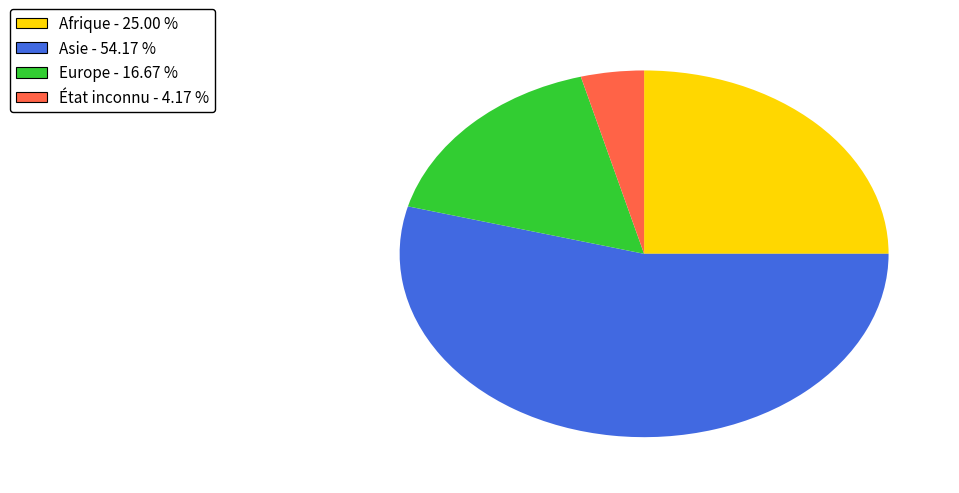

Do Afrique and Asie together represent more than half of the pie?

Yes